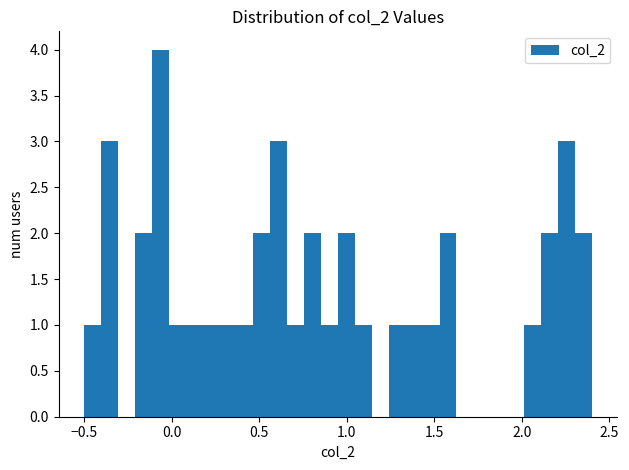

Around what value on the x-axis is the tallest bar? Give the approximate position of its centre, as read against the axis.

-0.05